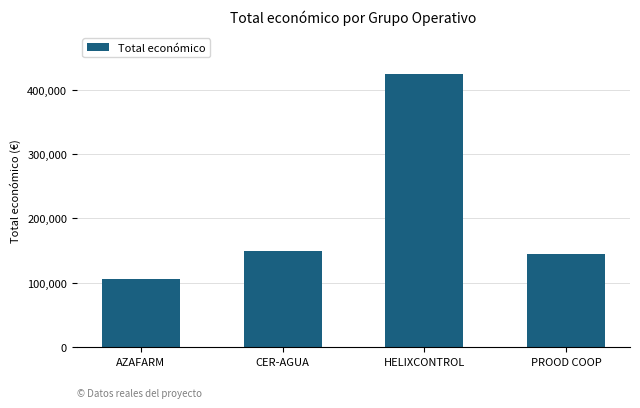

Which category has the highest value across all series?

HELIXCONTROL